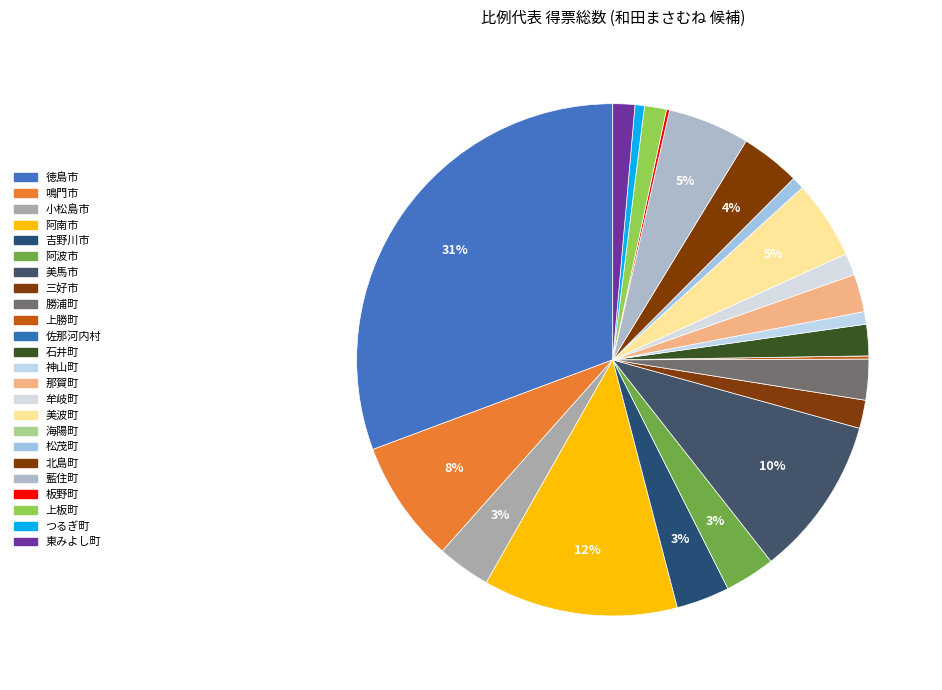

Do 板野町 and 阿南市 together represent more than half of the pie?

No